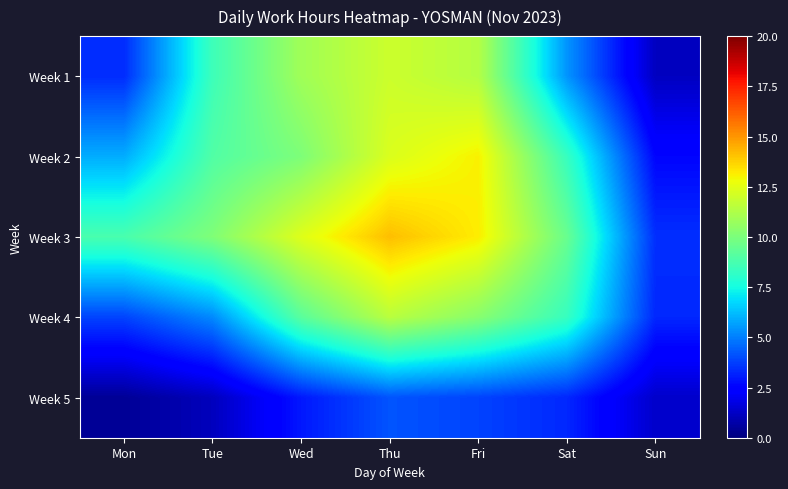

Which series has the largest total across all categories?

Week 3